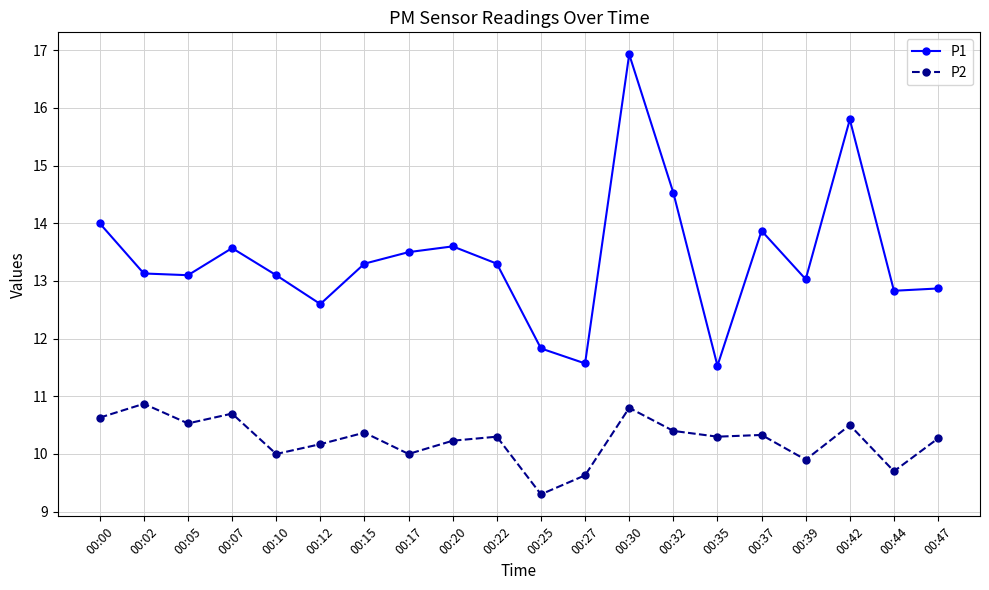

Between 00:39 and 00:47, which series saw the biggest shift?

P2